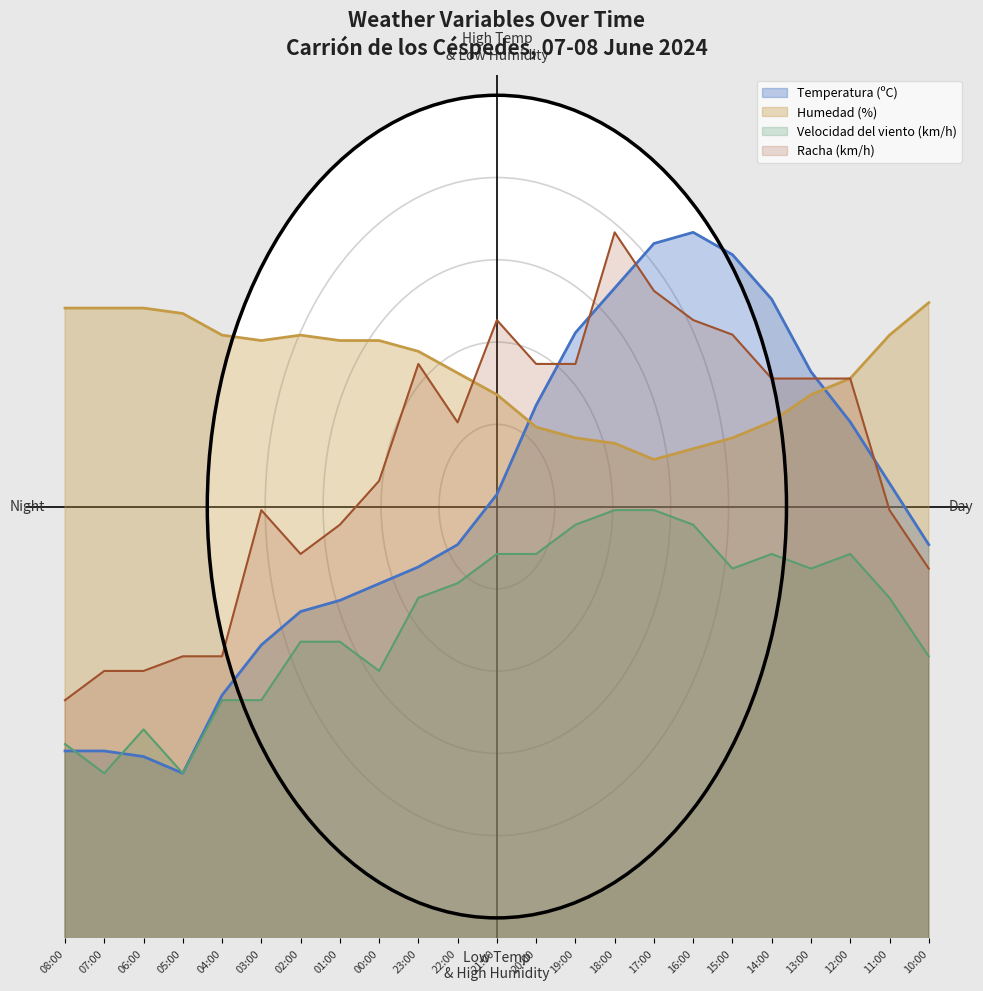

How many lines are shown in the chart?

4